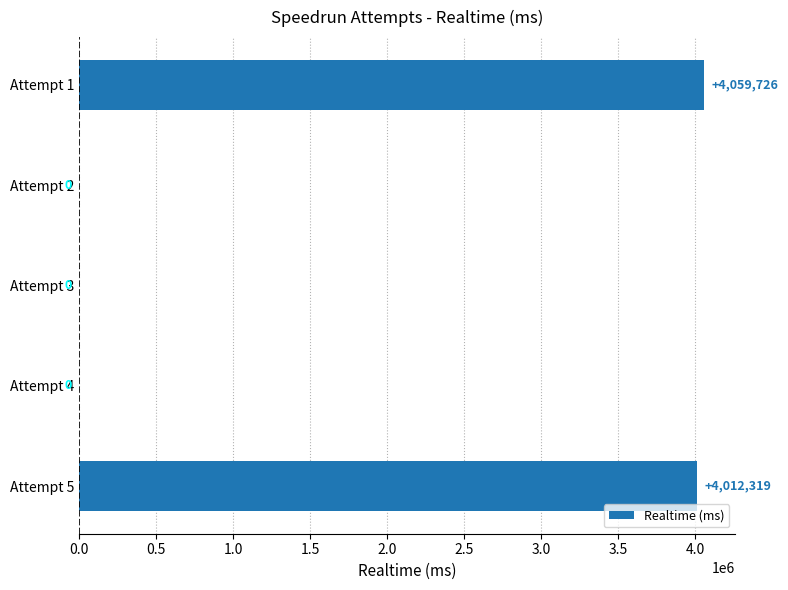

Where is the data nearest to the value 2029863?

Attempt 5